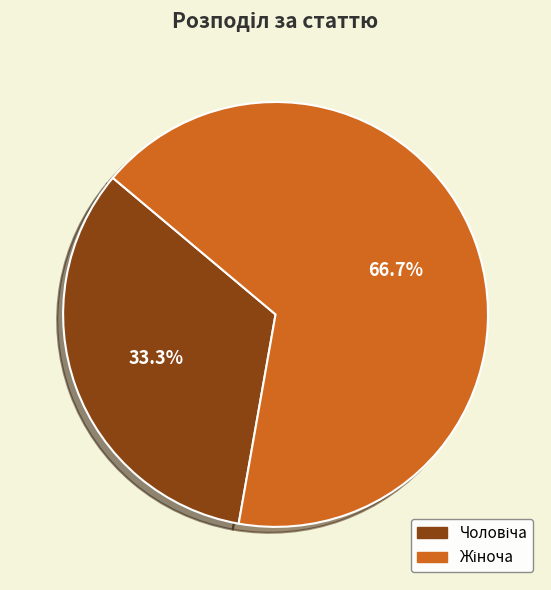

Is there any slice that represents more than half of the pie?

Yes